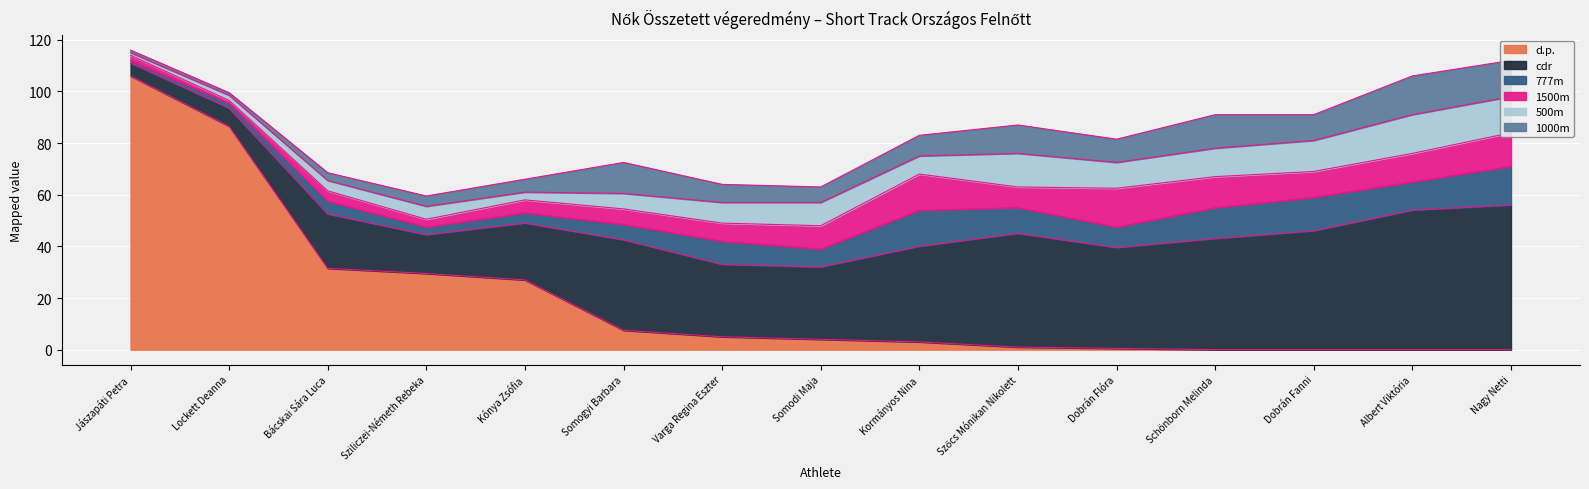

Which series ends up on top after the final intersection of 777m and 500m?

777m